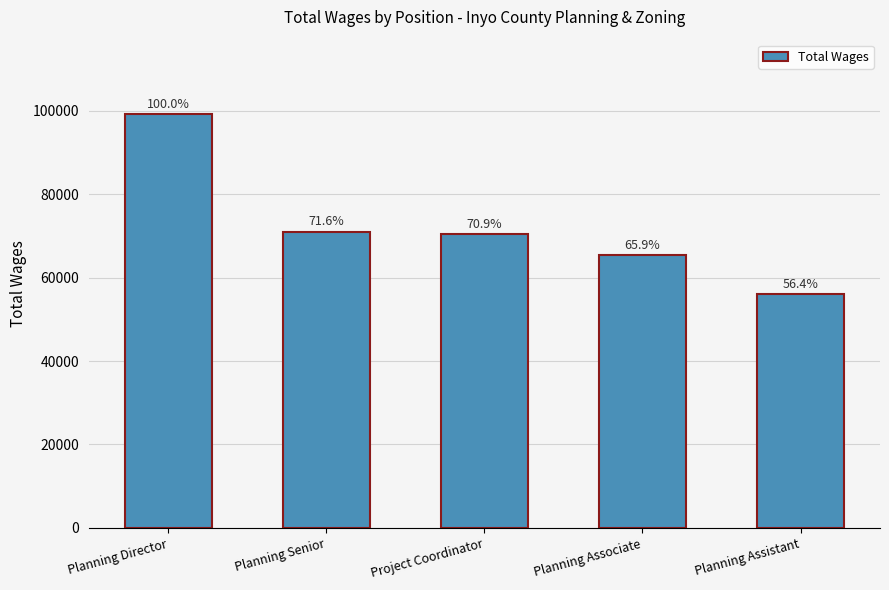

How many bars are there in total?

5